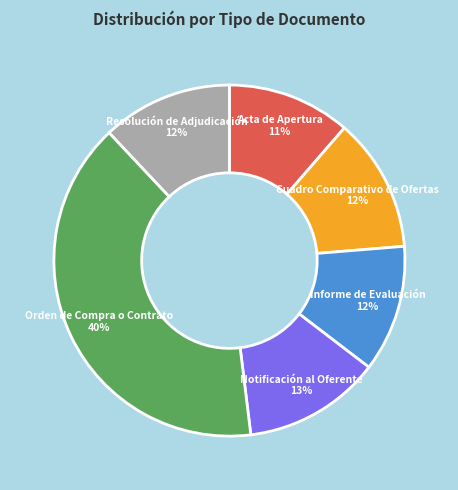

Does any single category account for the majority?

No